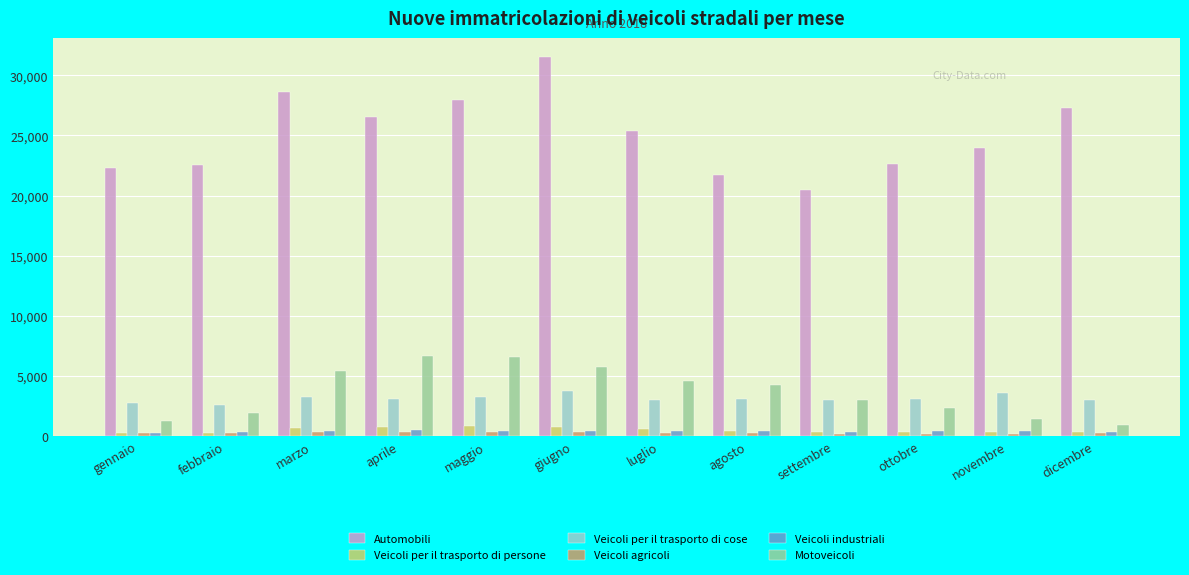

Which series has the largest range (max minus min)?

Automobili